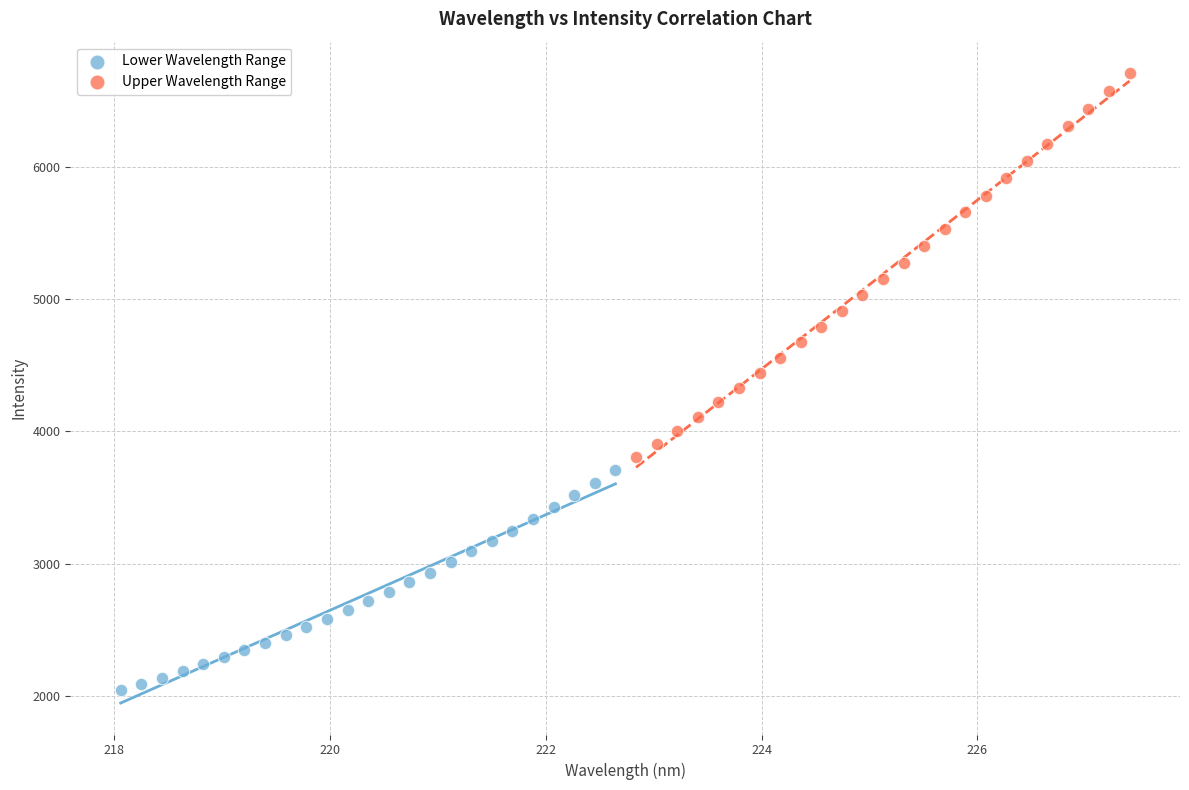

Which series has the widest spread of Y values?

Upper Wavelength Range